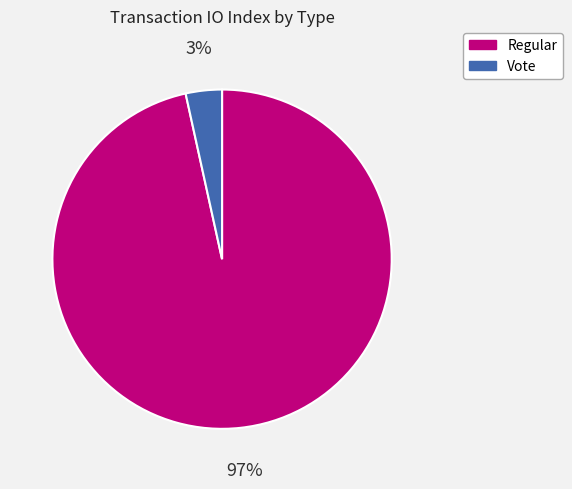

How many segments does this pie chart have?

2